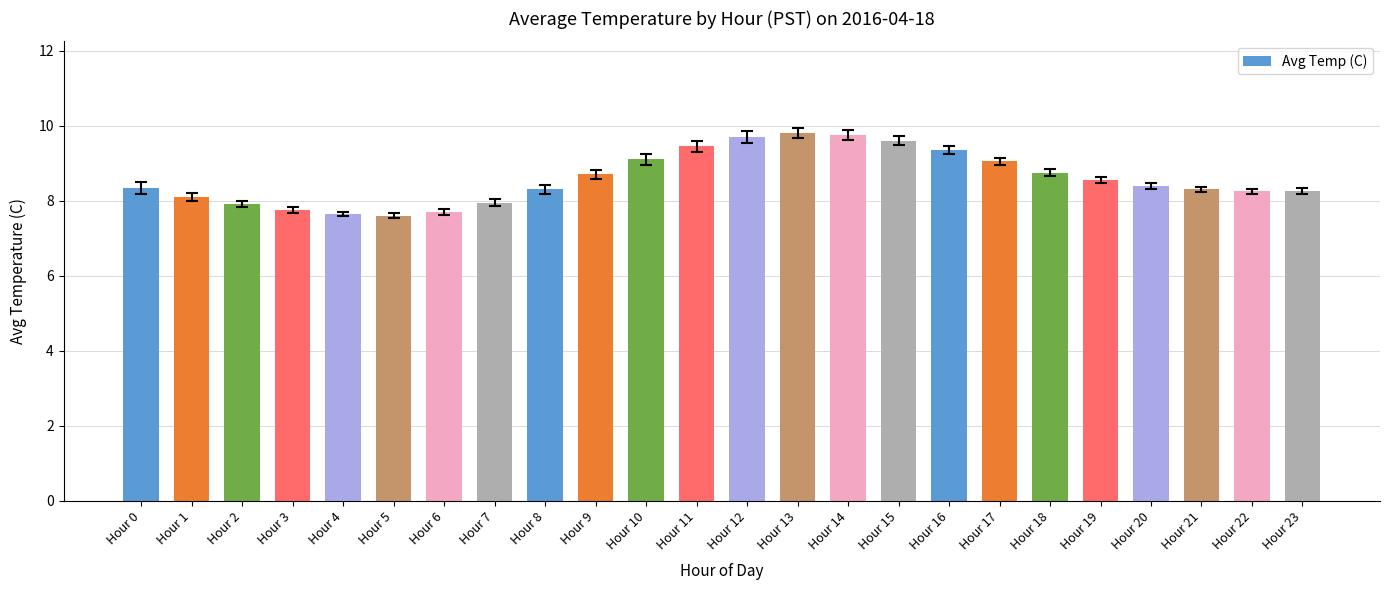

The chart shows a value of 13.3 at Hour 21. True or false?

False